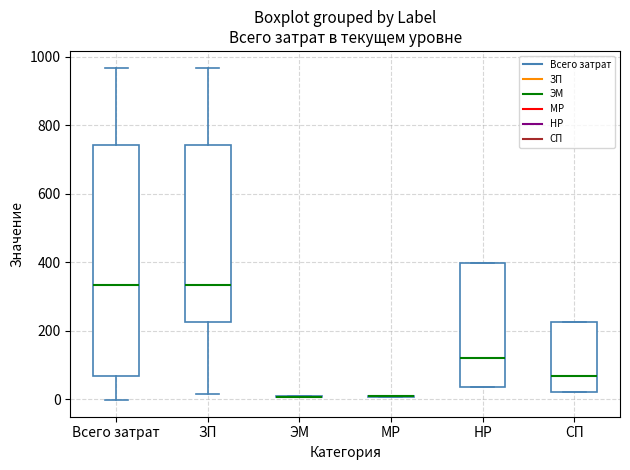

Reading left to right, read every box against the y-axis: the position of its median line, the range the box covers, and the ends of its whiskers. The values are not printed on the chart, so give them approximately, as read against the axis.

Всего затрат: median 340, box 60 to 740, whiskers 0 to 960
ЗП: median 340, box 220 to 740, whiskers 20 to 960
ЭМ: box collapsed to a line at 0, whiskers 0 to 0
МР: box collapsed to a line at 0, whiskers 0 to 0
НР: median 120, box 40 to 400, whiskers 40 to 400
СП: median 60, box 20 to 220, whiskers 20 to 220